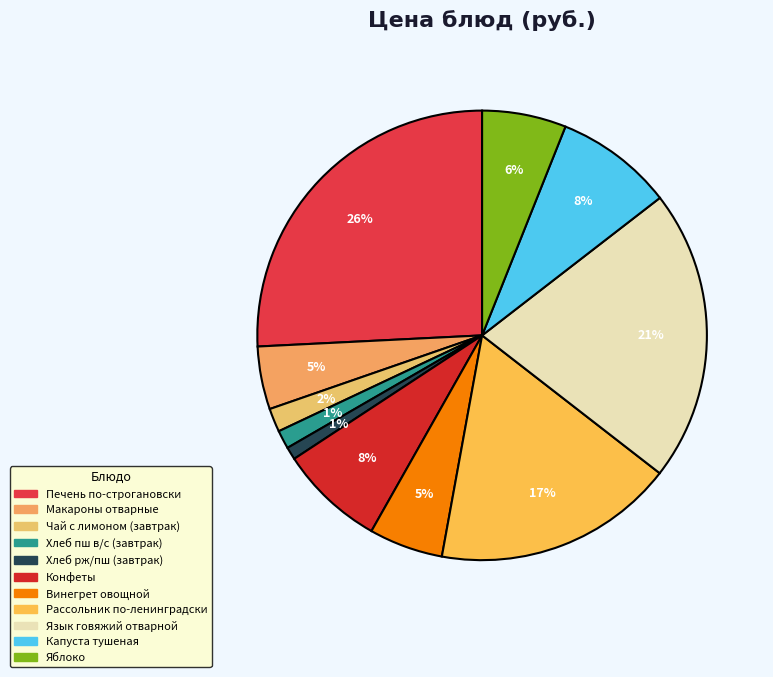

The Печень по-строгановски slice represents 26% of the pie. True or false?

True